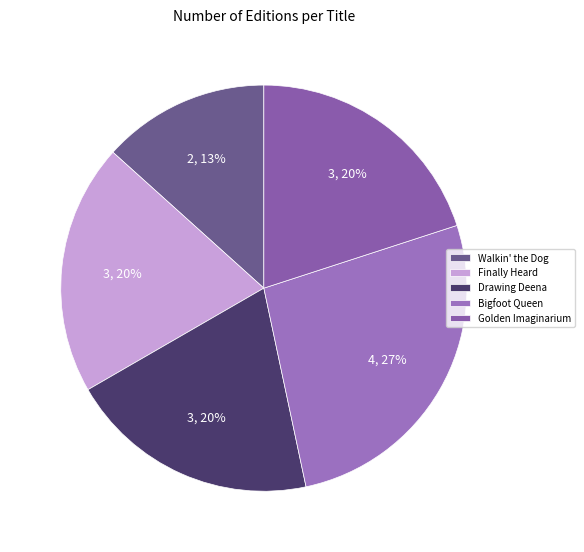

How much of the chart is everything except Finally Heard?

80.0%